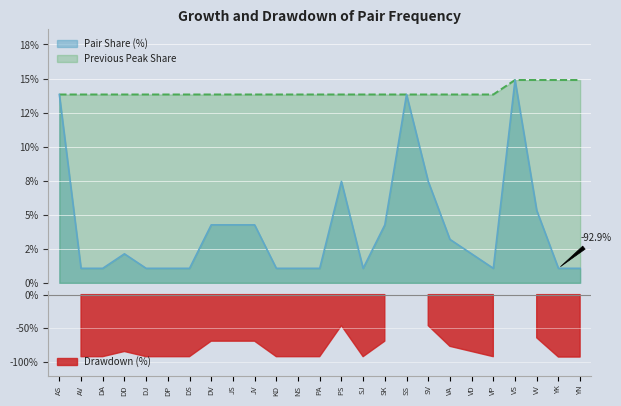

List the labels in order of value, largest first.

VS, AS, SS, PS, SV, VV, DV, JS, JV, SK, VA, DD, VD, AV, DA, DJ, DP, DS, KD, NS, PA, SJ, VP, YK, YN